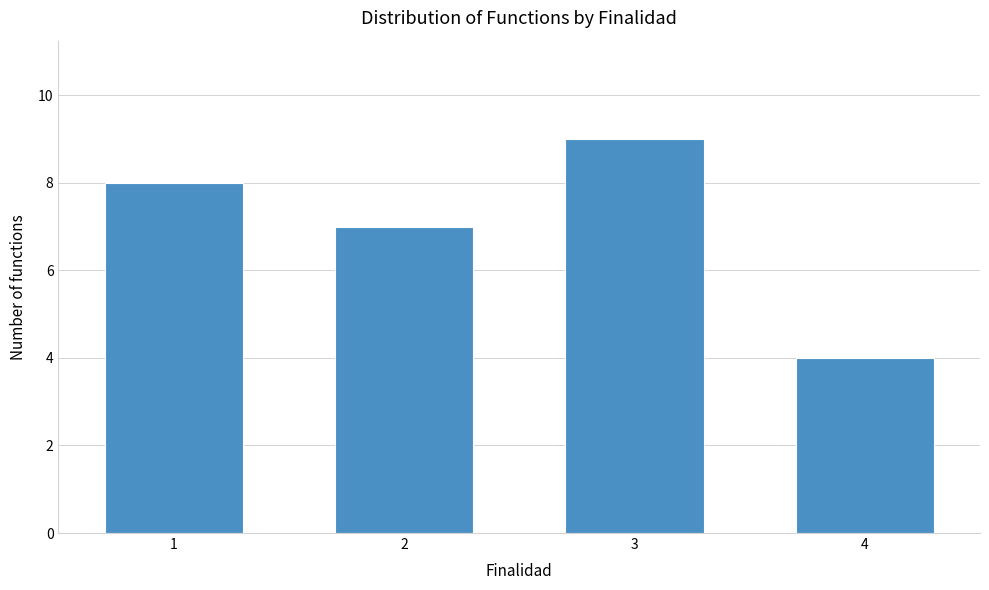

Reading left to right, transcribe all the data shown in this chart.

1=8	2=7	3=9	4=4